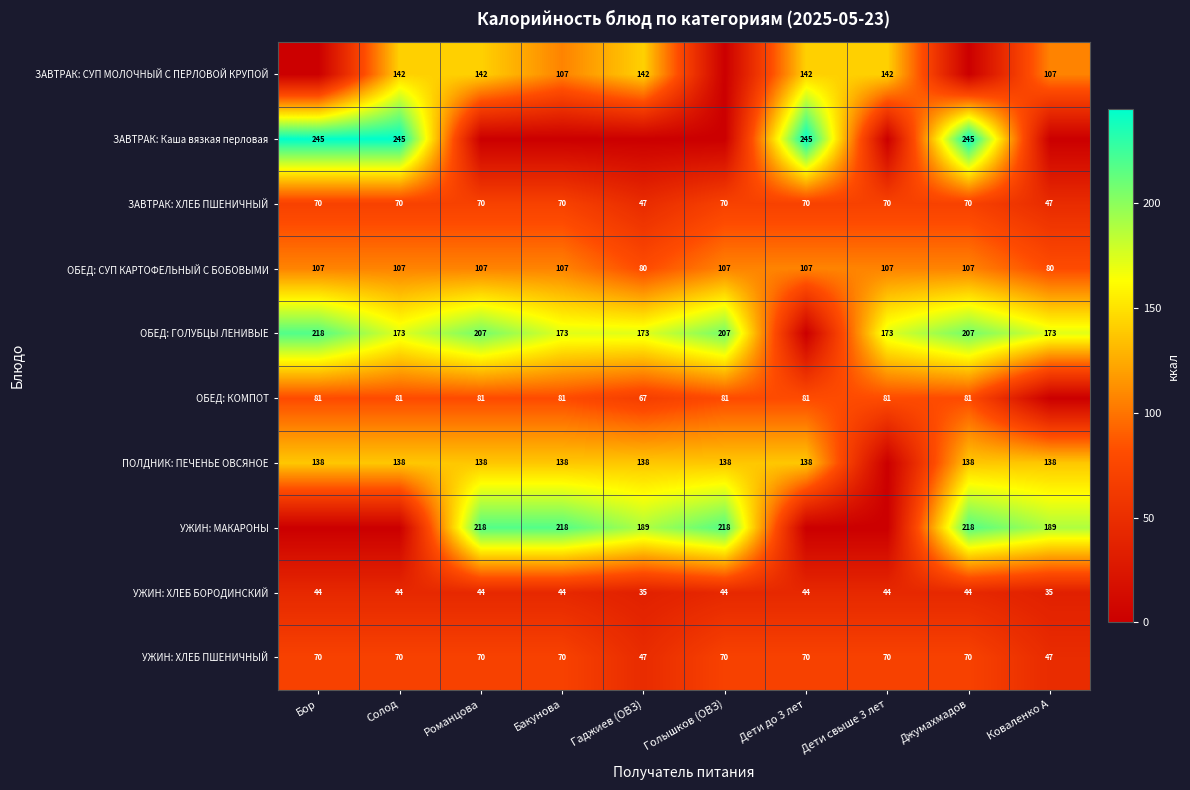

What is the approximate value of УЖИН: ХЛЕБ БОРОДИНСКИЙ at Голышков (ОВЗ)?

44